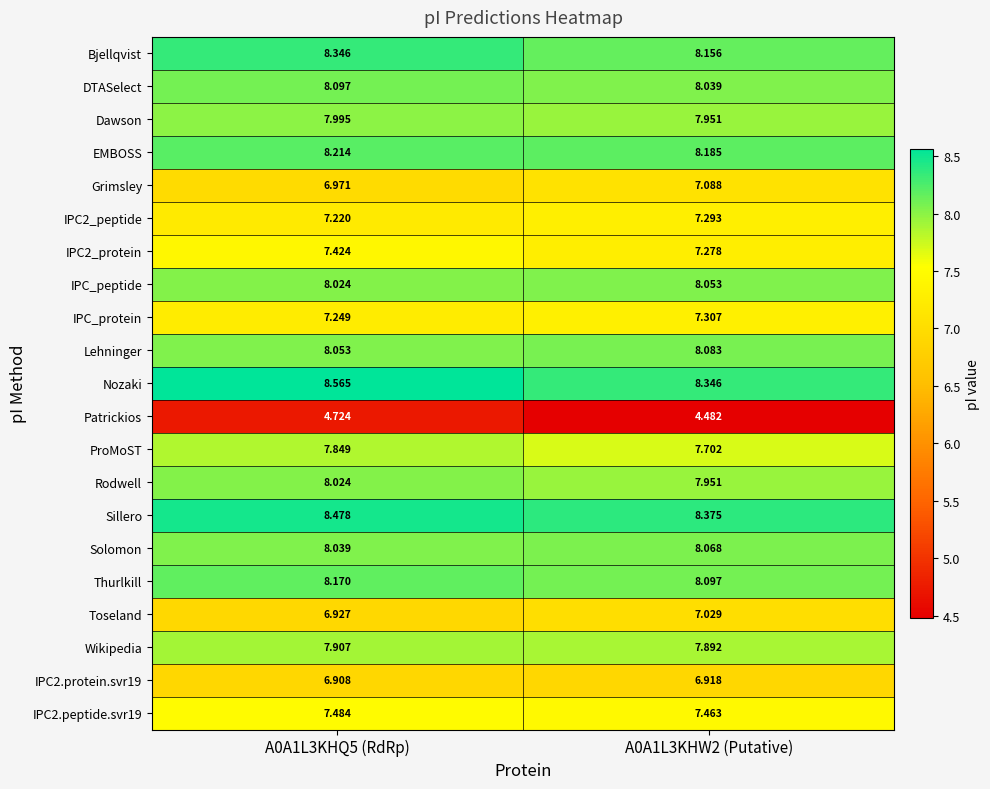

How many categories are shown in the chart?

2